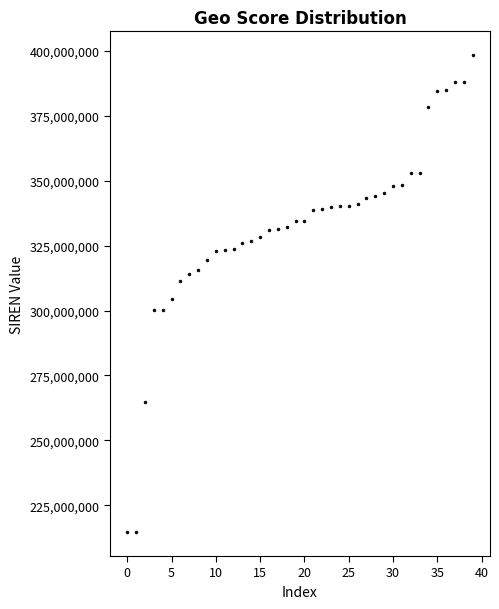

What is the range of Y values (max minus min)?

183809333